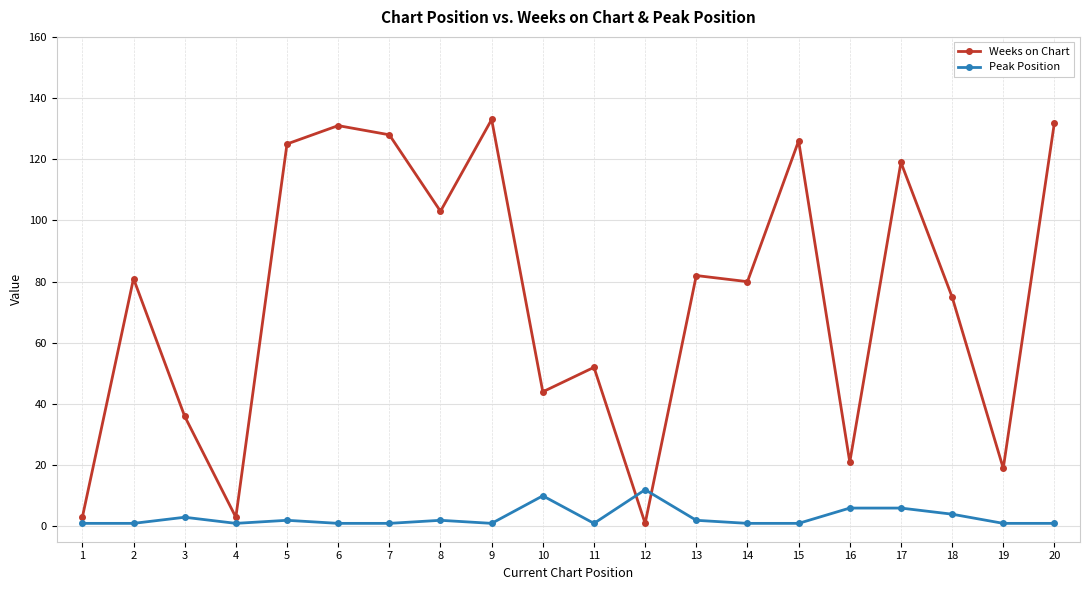

How many values in the Weeks on Chart series are below 81?

10